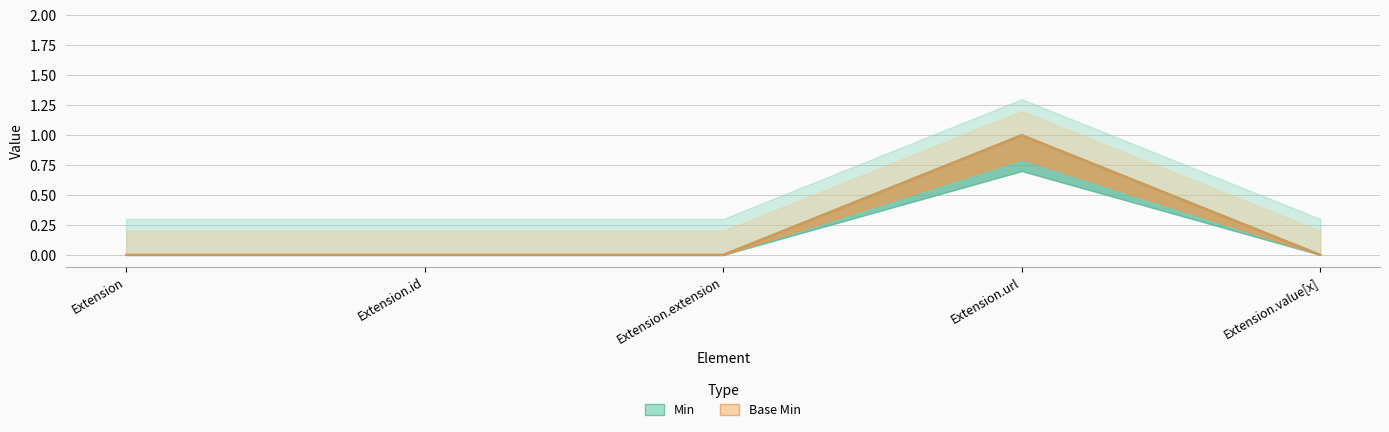

At which category is the sum across all series the highest?

Extension.url